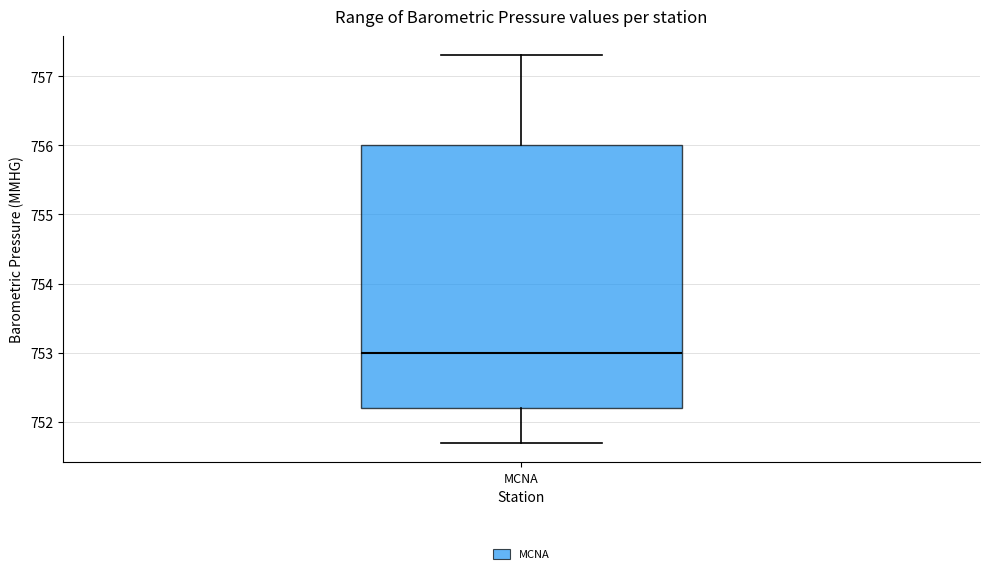

Read this box plot against the y-axis: the position of the median line, the range covered by the box, and the ends of both whiskers. The values are not printed on the chart, so give them approximately, as read against the axis.

median 753.0, box 752.2 to 756.0, whiskers 751.7 to 757.3